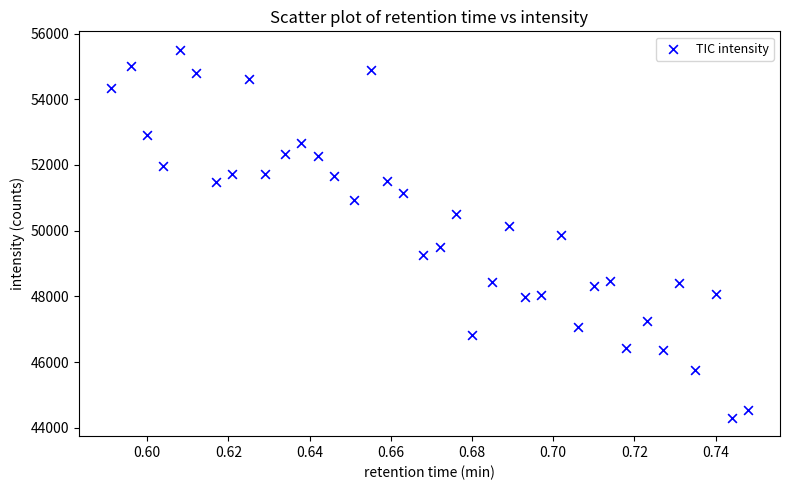

What is the range of Y values (max minus min)?

11200